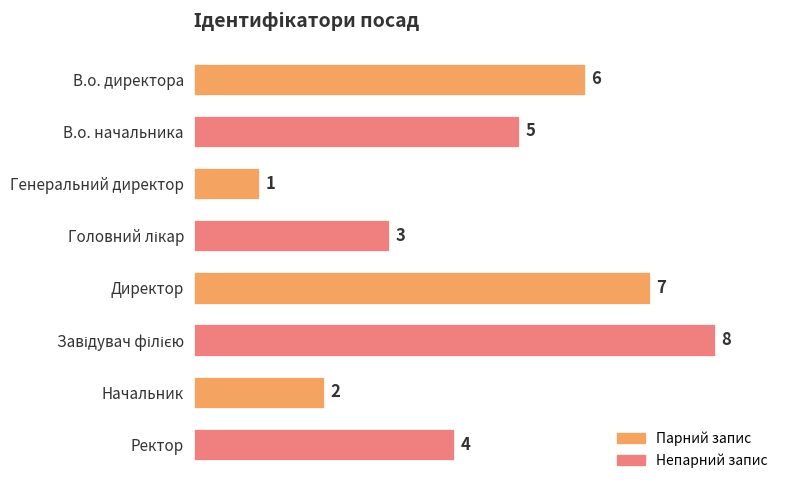

What is the change in value from В.о. директора to Директор?

+1